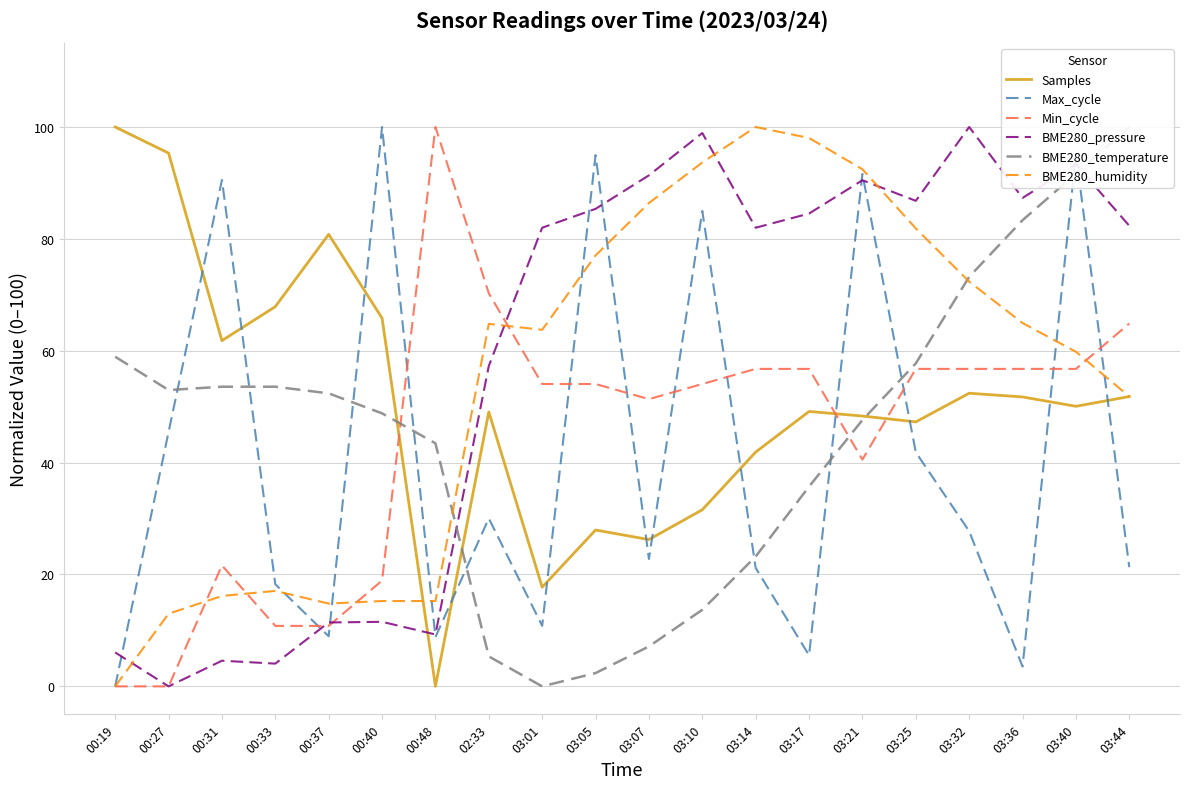

Is this an area chart (filled region under the line)?

No